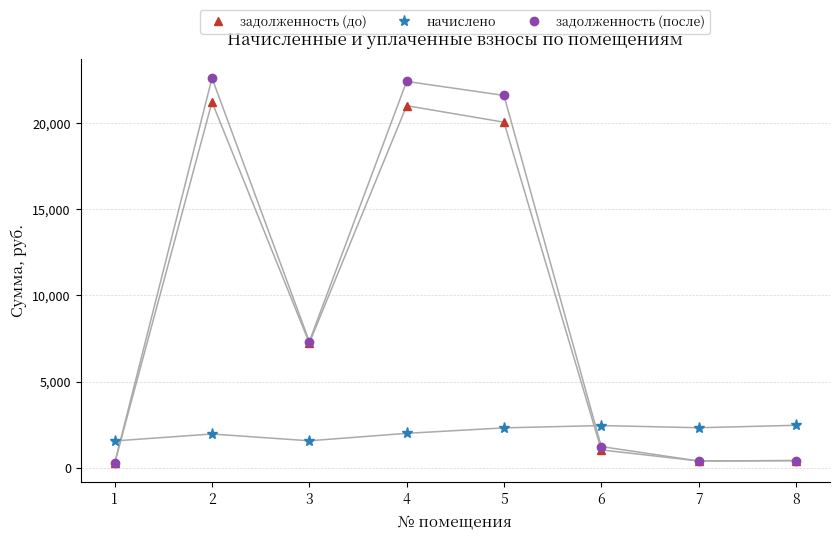

How many intersections are there between начислено and задолженность (до)?

2